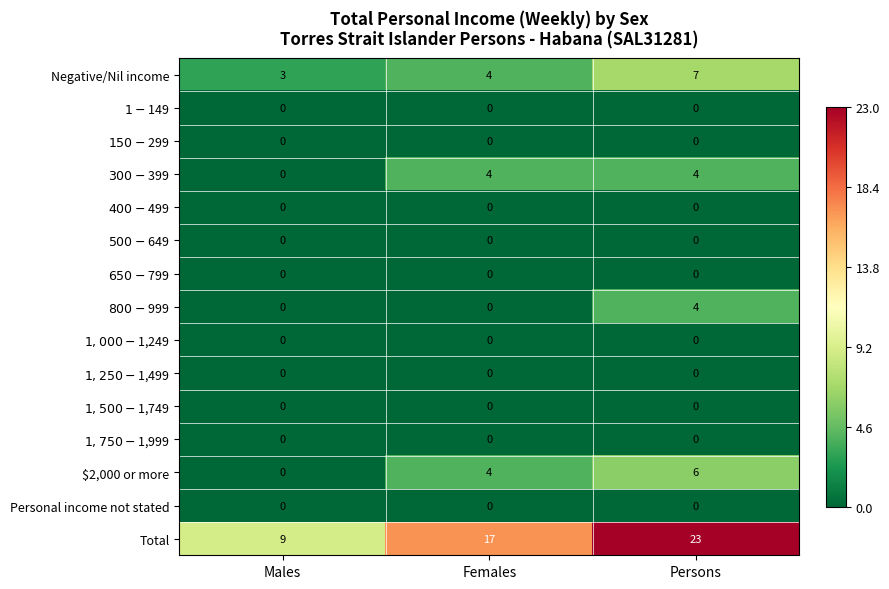

List the labels in order of Negative/Nil income value, smallest first.

Males, Females, Persons